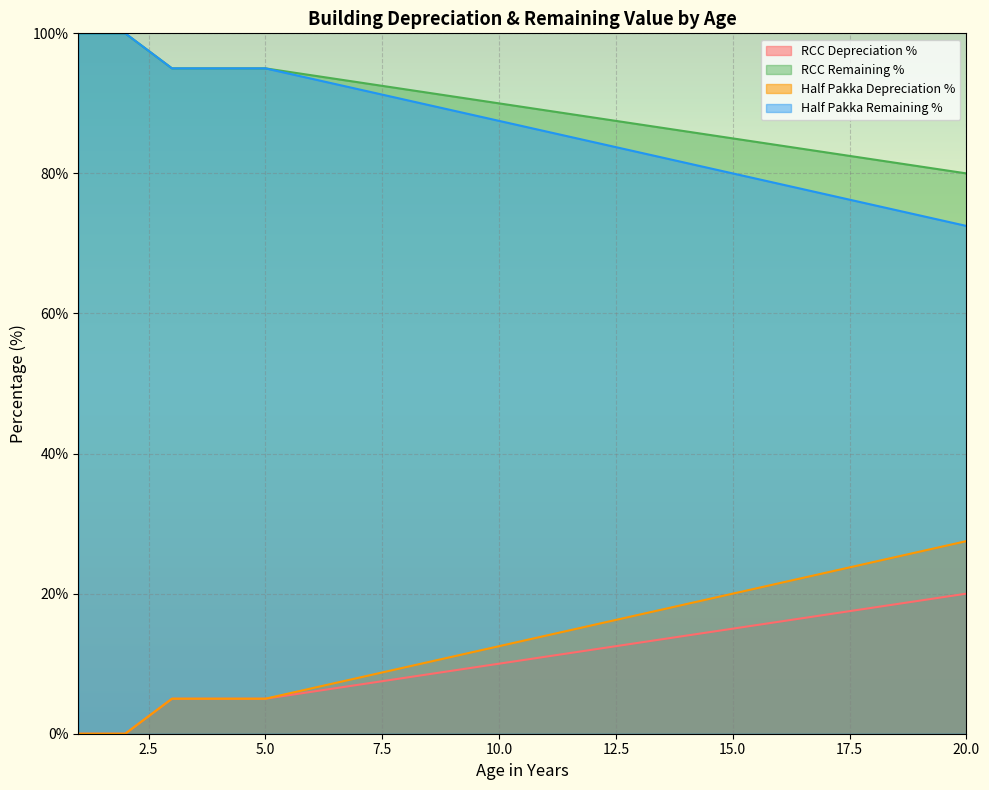

The Half Pakka Remaining % series shows 30.1 at 13. True or false?

False